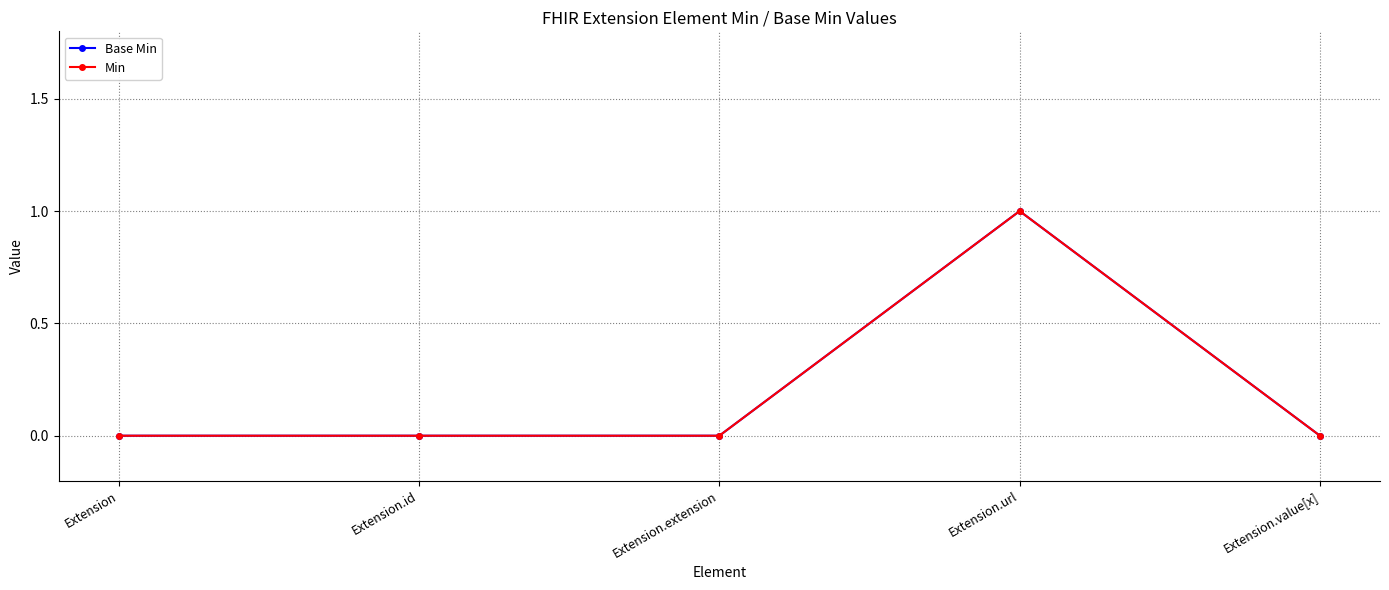

Which series changed the most between Extension and Extension.extension?

Base Min